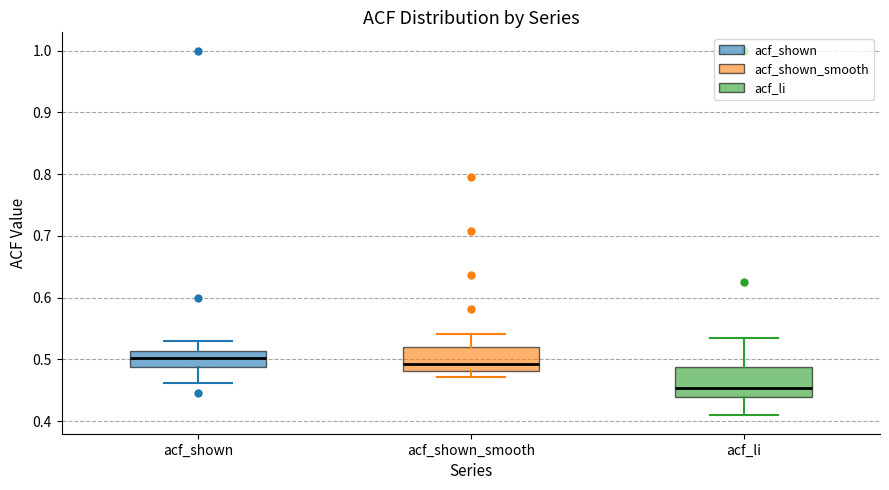

Reading left to right, read every box against the y-axis: the position of its median line, the range the box covers, and the ends of its whiskers. The values are not printed on the chart, so give them approximately, as read against the axis.

acf_shown: median 0.50, box 0.49 to 0.51, whiskers 0.46 to 0.53
acf_shown_smooth: median 0.49, box 0.48 to 0.52, whiskers 0.47 to 0.54
acf_li: median 0.45, box 0.44 to 0.49, whiskers 0.41 to 0.53